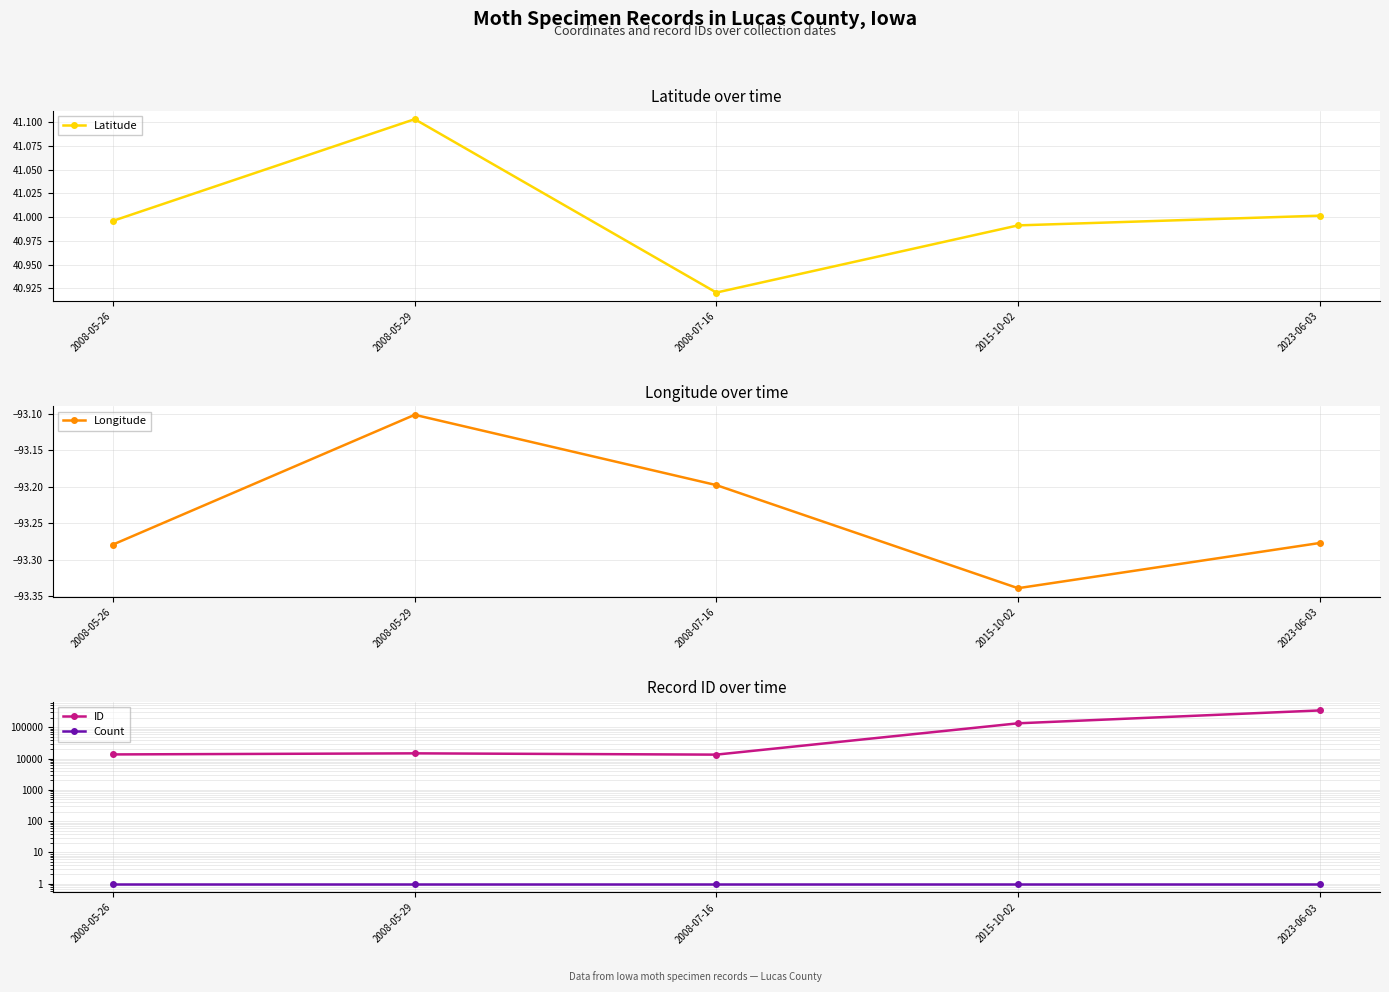

Reading left to right, extract all data points from this chart.

Latitude: 41.0	41.1	40.9	41.0	41.0
Longitude: -93.3	-93.1	-93.2	-93.3	-93.3
ID: 13490.0	14607.0	13293.0	132842.0	342103.0
Count: 1.0	1.0	1.0	1.0	1.0